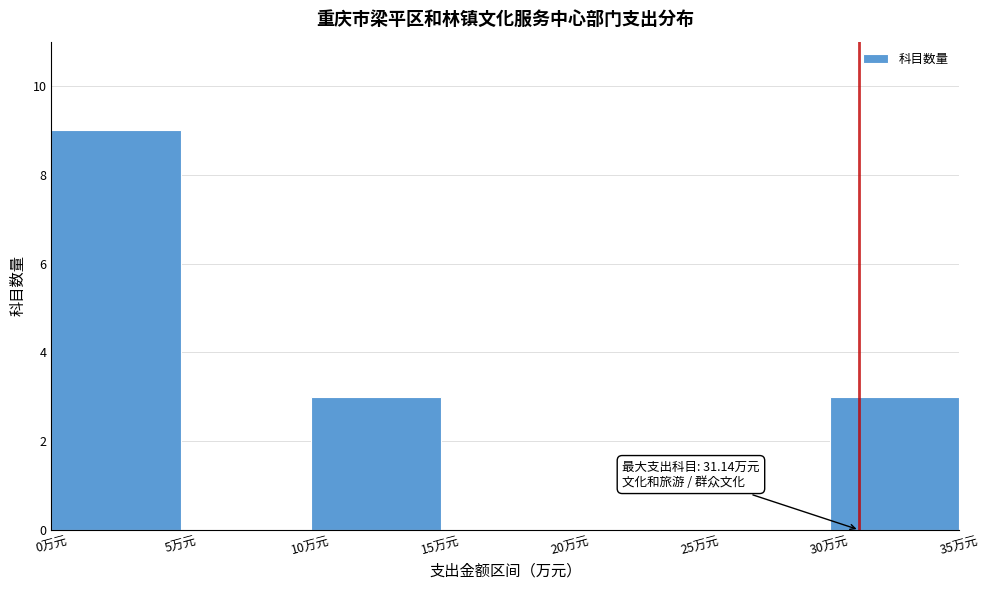

Which range on the x-axis has the tallest bar?

0 to 5